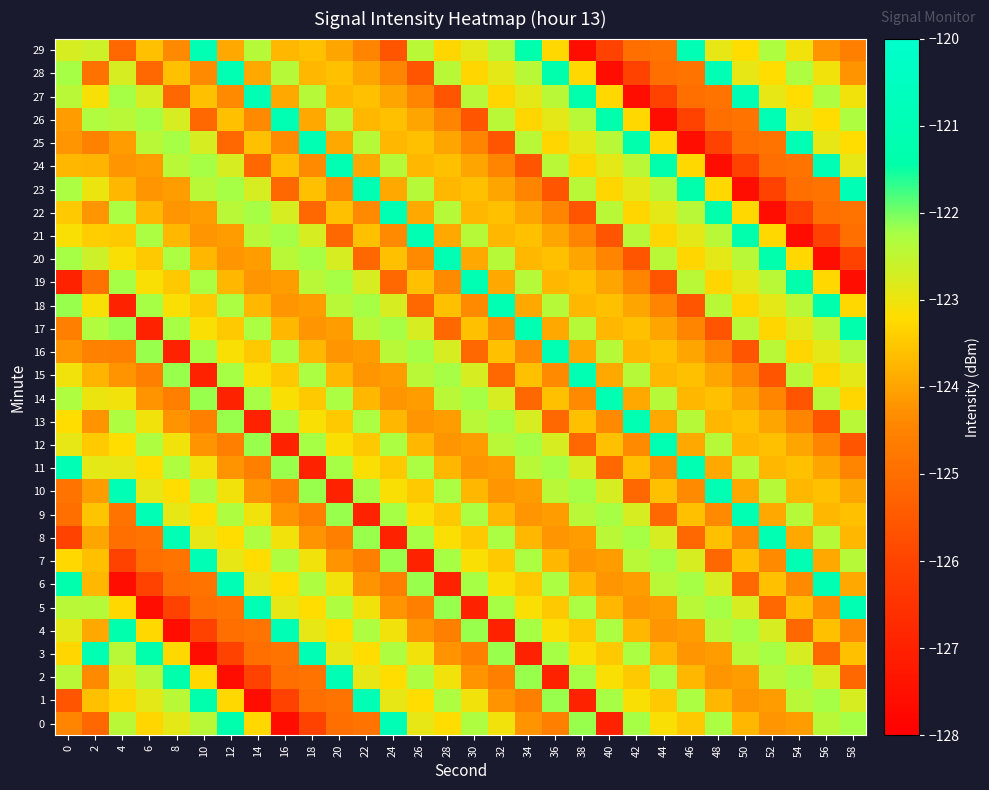

What is the total value across all series at 6?

-3706.4